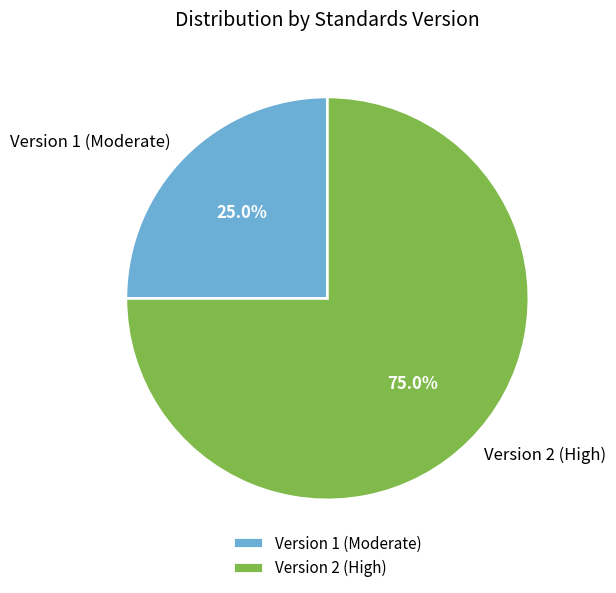

Which category has the biggest portion of the pie?

Version 2 (High)